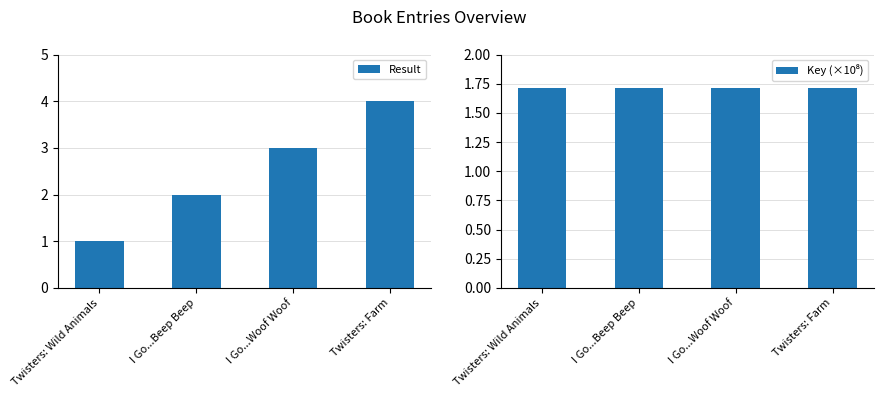

List the labels in order of Key (×10⁸) value, largest first.

Twisters: Farm, I Go...Woof Woof, I Go...Beep Beep, Twisters: Wild Animals